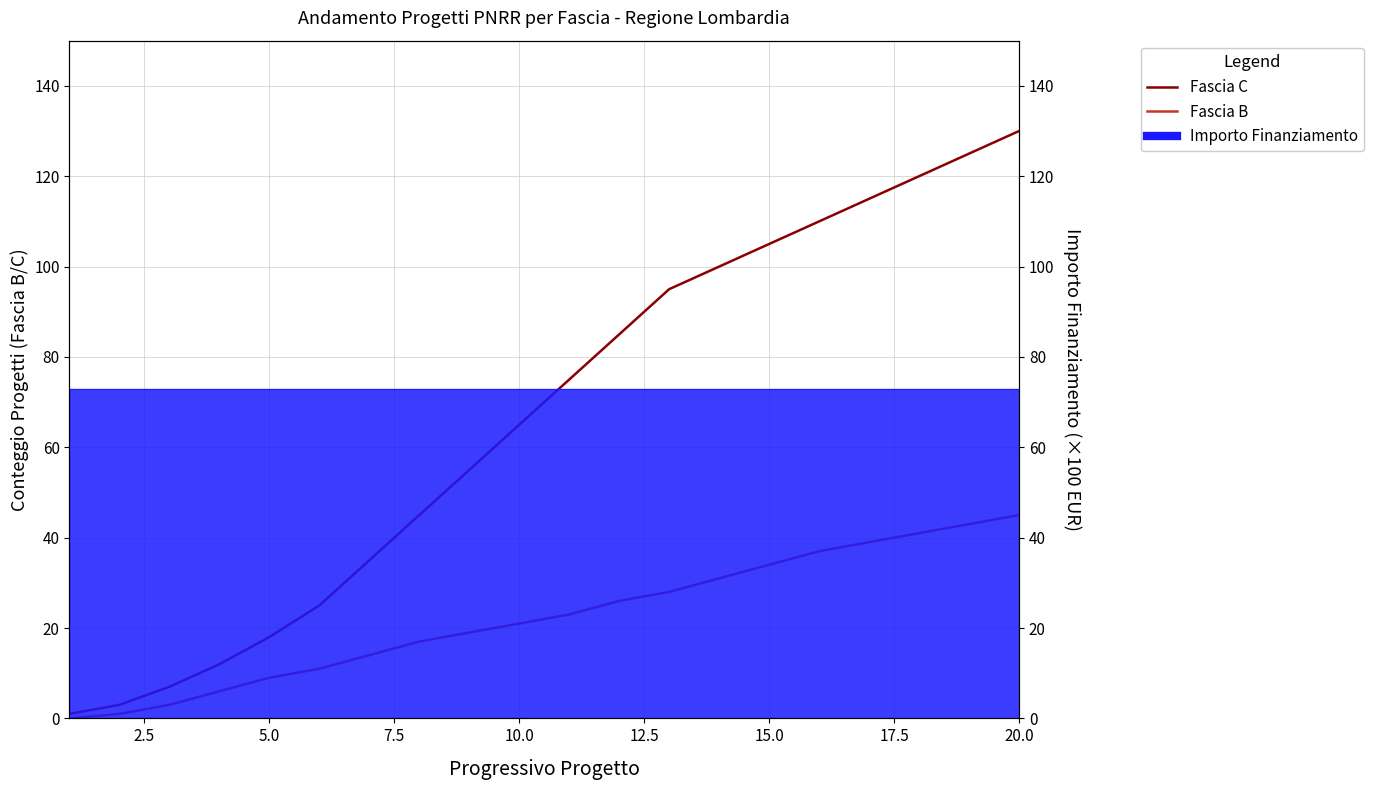

Reading left to right, extract all data points from this chart.

Fascia C: 1	3	7	12	18	25	35	45	55	65	75	85	95	100	105	110	115	120	125	130
Fascia B: 0	1	3	6	9	11	14	17	19	21	23	26	28	31	34	37	39	41	43	45